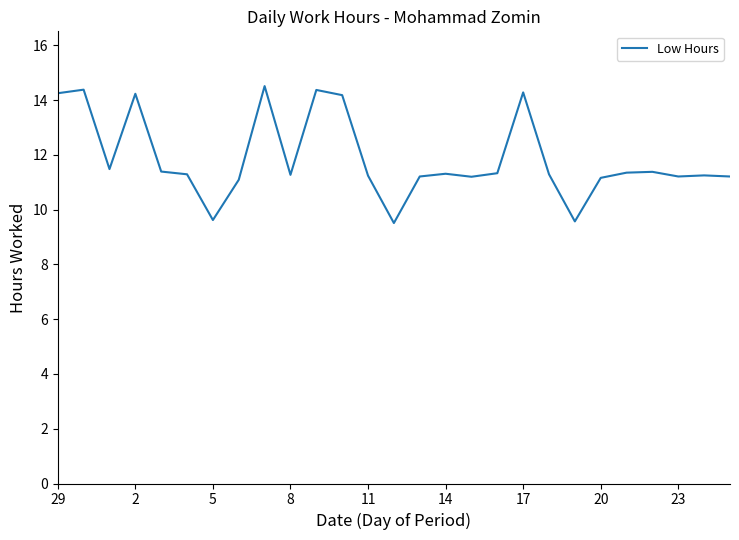

What is the difference between the maximum and minimum values?

5.0